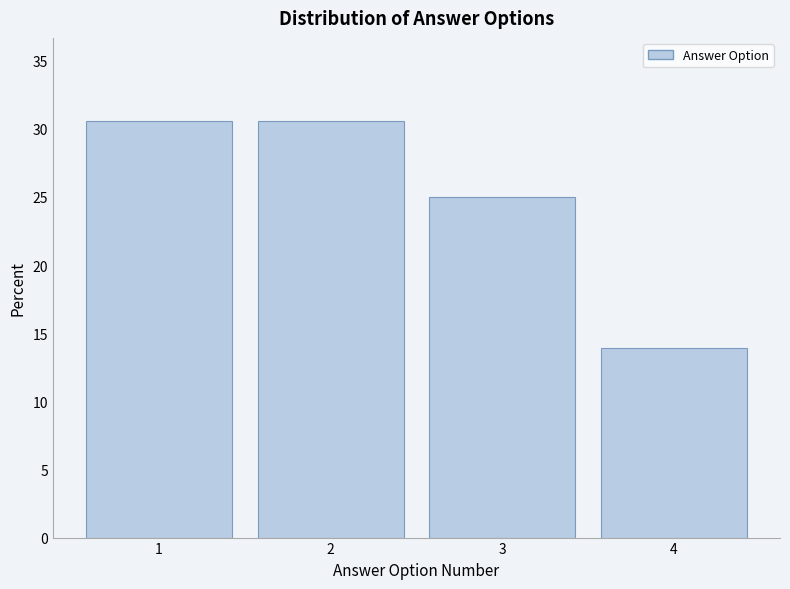

Reading right to left, list all the values displayed in this chart.

4=13.9	3=25.0	2=30.6	1=30.6